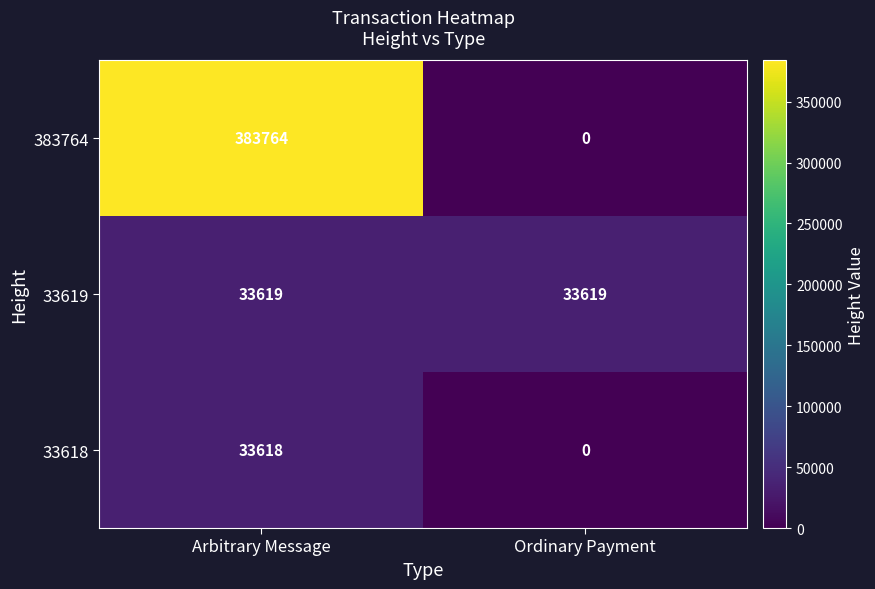

What is the difference between the 383764 values at Arbitrary Message and Ordinary Payment?

383764